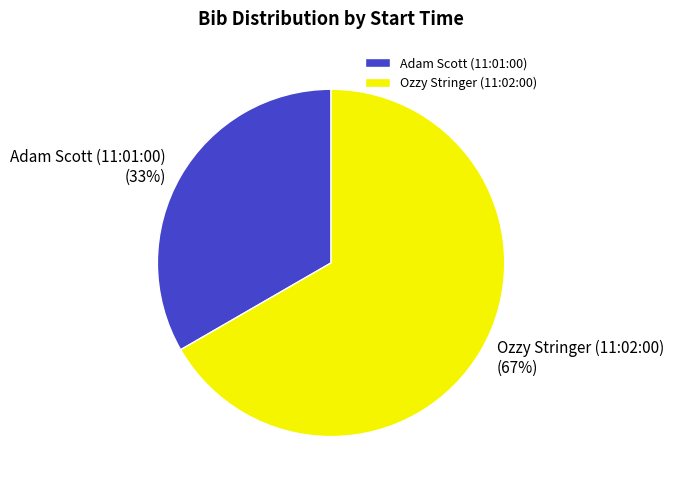

To the nearest percent, what is the combined percentage of Adam Scott (11:01:00) and Ozzy Stringer (11:02:00)?

100%